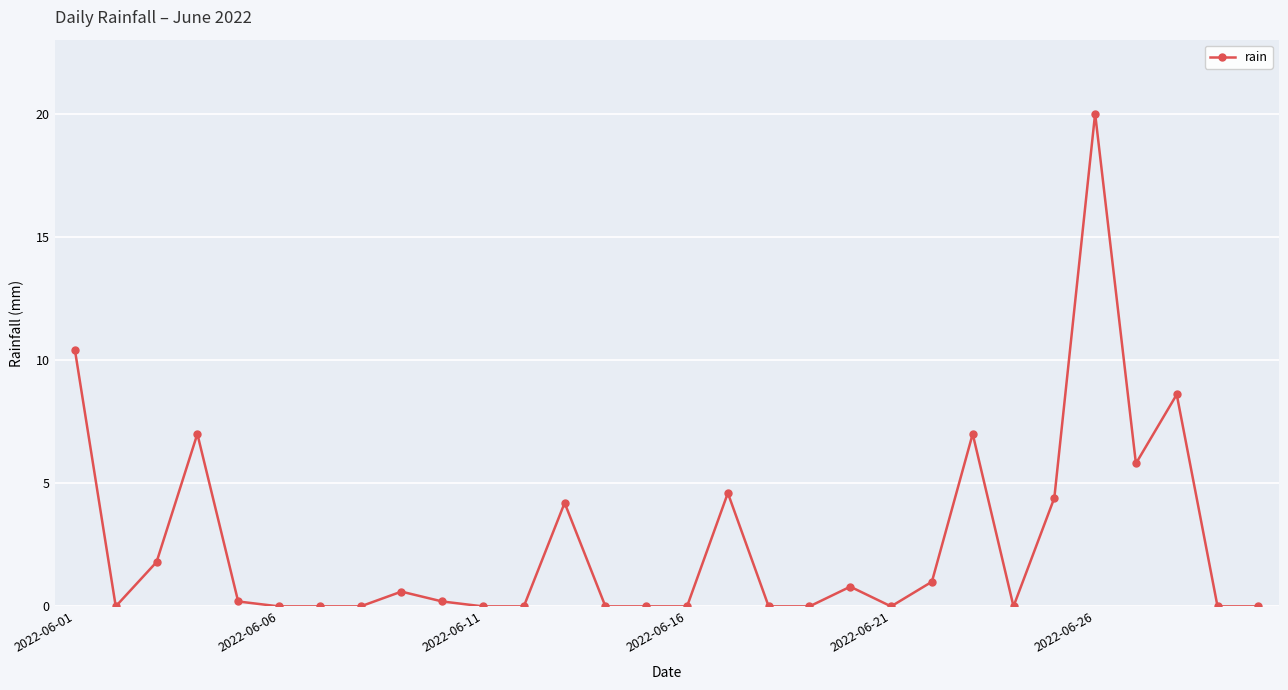

What is the value of the 28th point from the left?

8.6